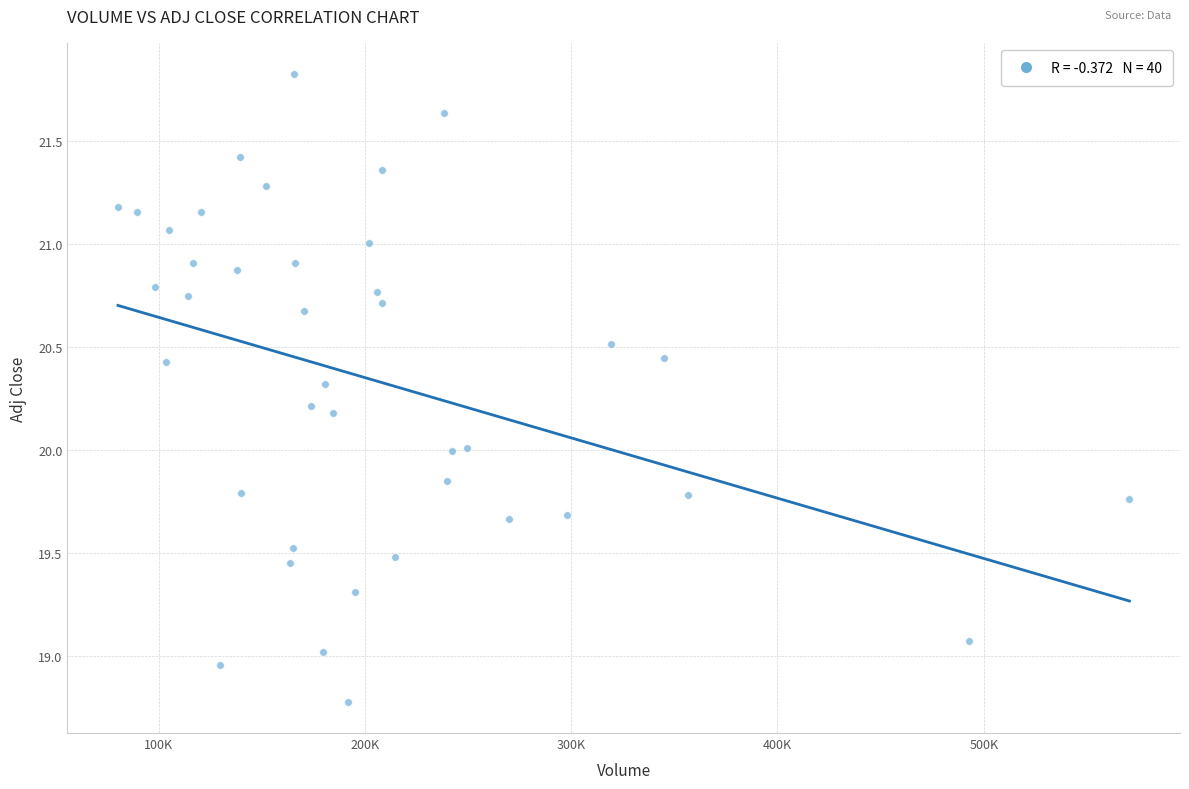

What is the range of Y values (max minus min)?

3.0